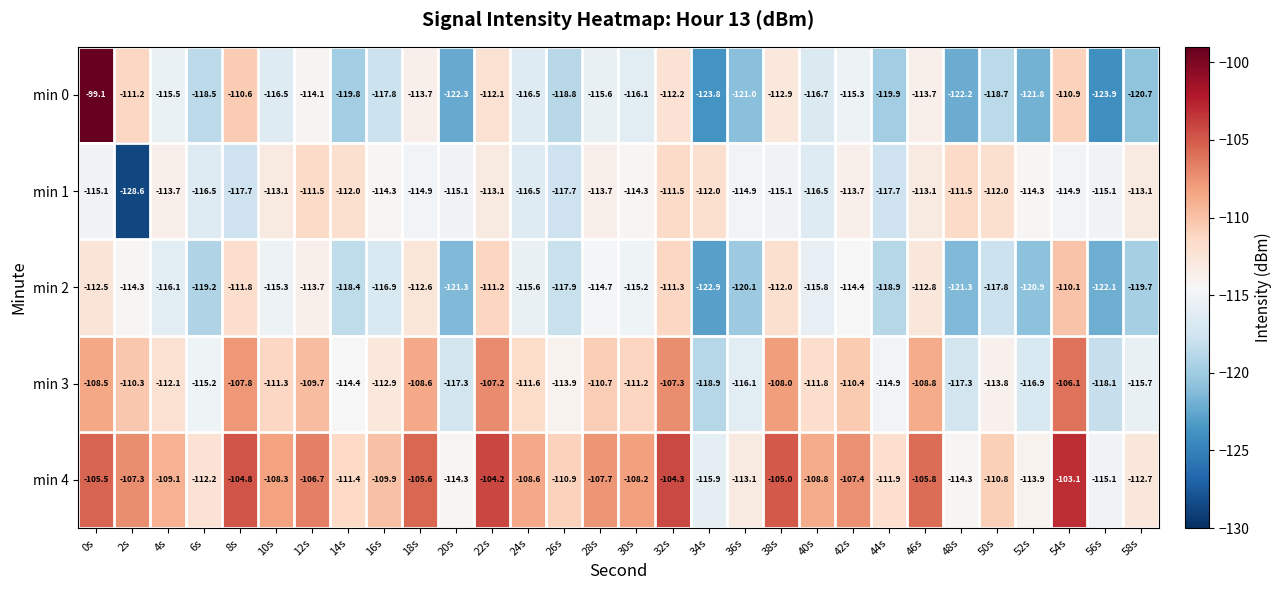

At which label is min 4 closest to -109?

4s